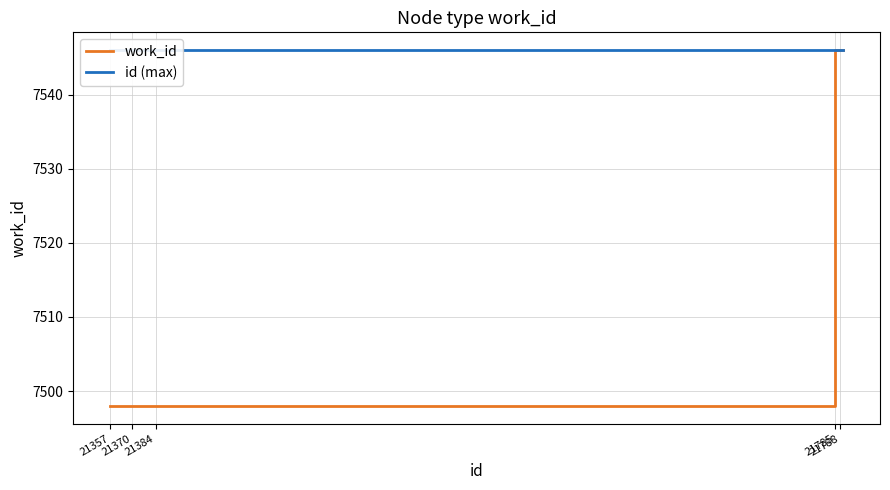

List the series in order of their peak value, highest first.

work_id, id (max)